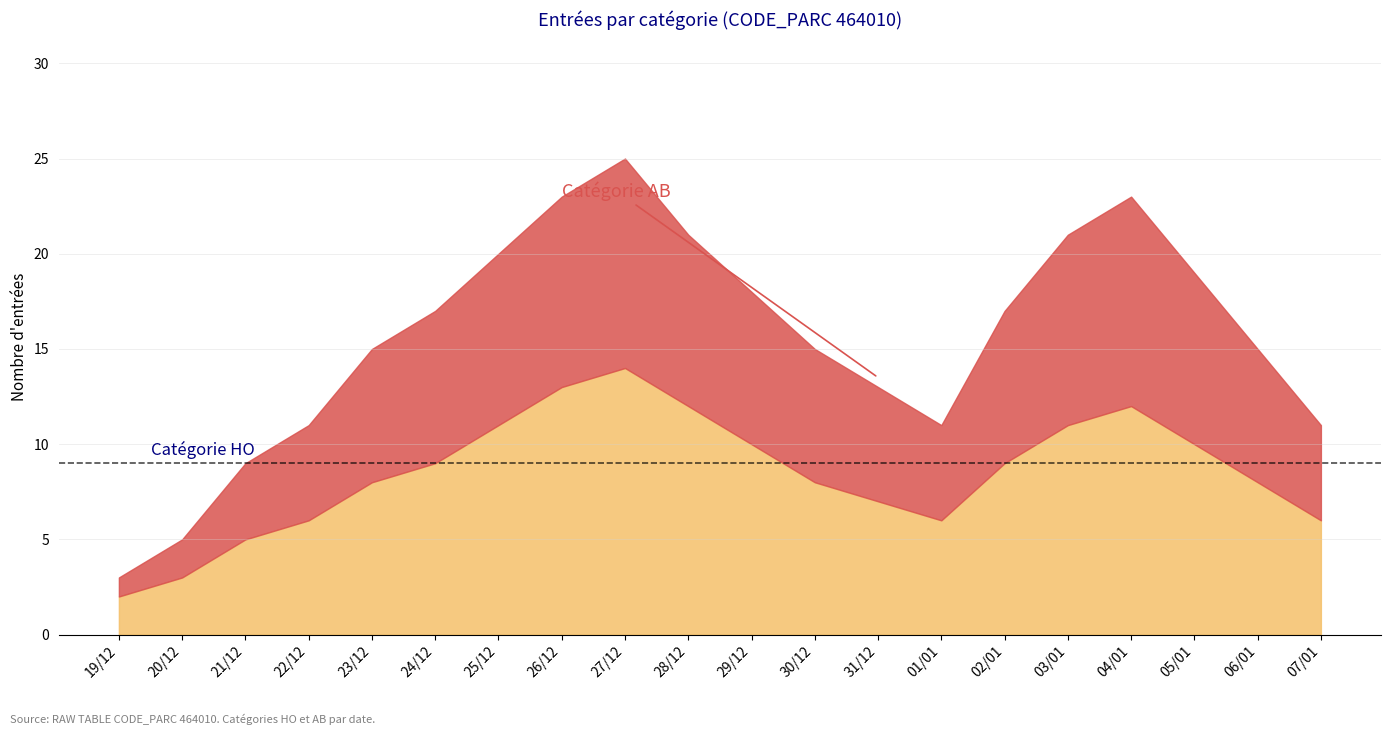

At how many categories does at least one series exceed 4?

18